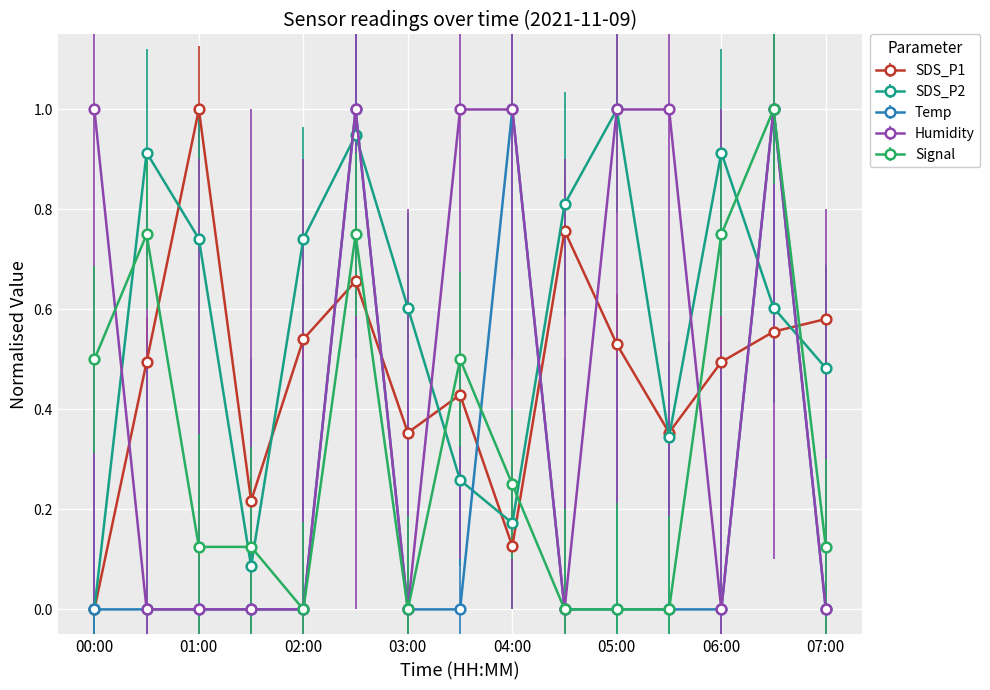

True or false: SDS_P1 and Humidity intersect in this chart.

True